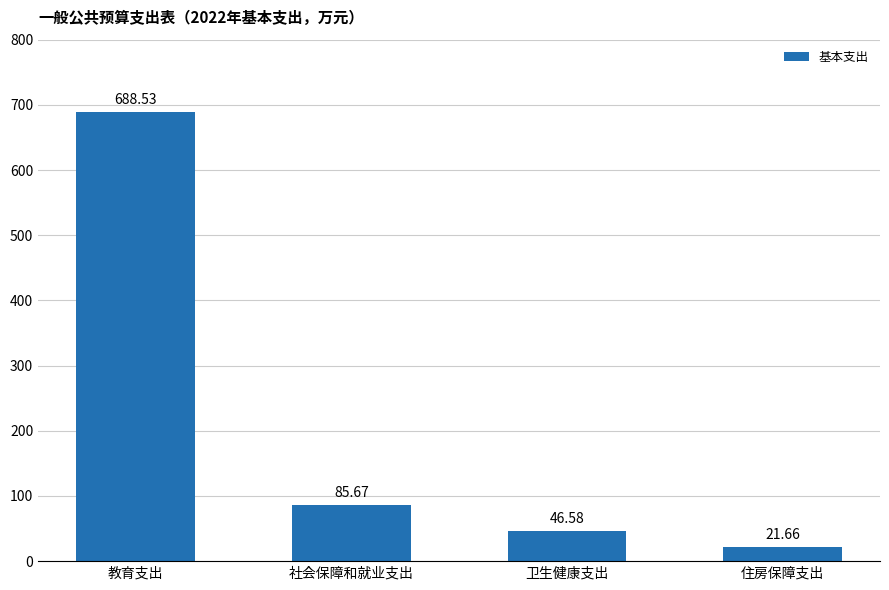

List the labels in order of value, smallest first.

住房保障支出, 卫生健康支出, 社会保障和就业支出, 教育支出